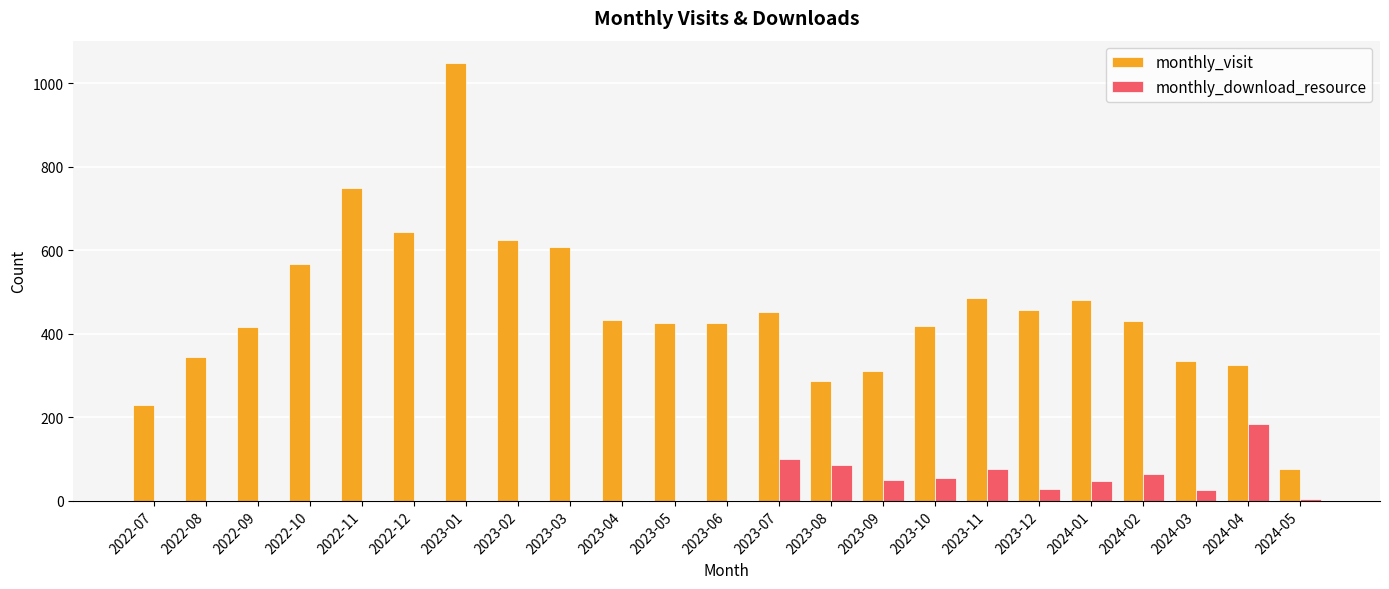

At which category is the sum across all series the highest?

2023-01